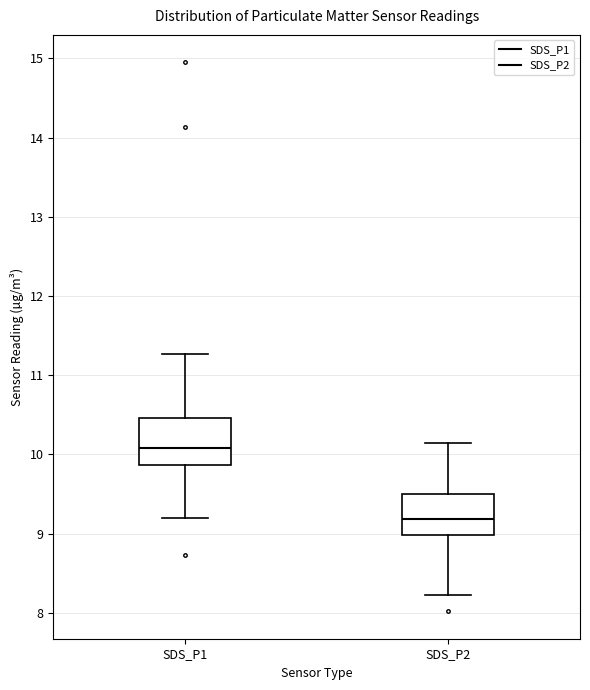

Where is the lower edge of the box for SDS_P2 on the y-axis? The values are not printed on the chart, so give them approximately, as read against the axis.

9.0